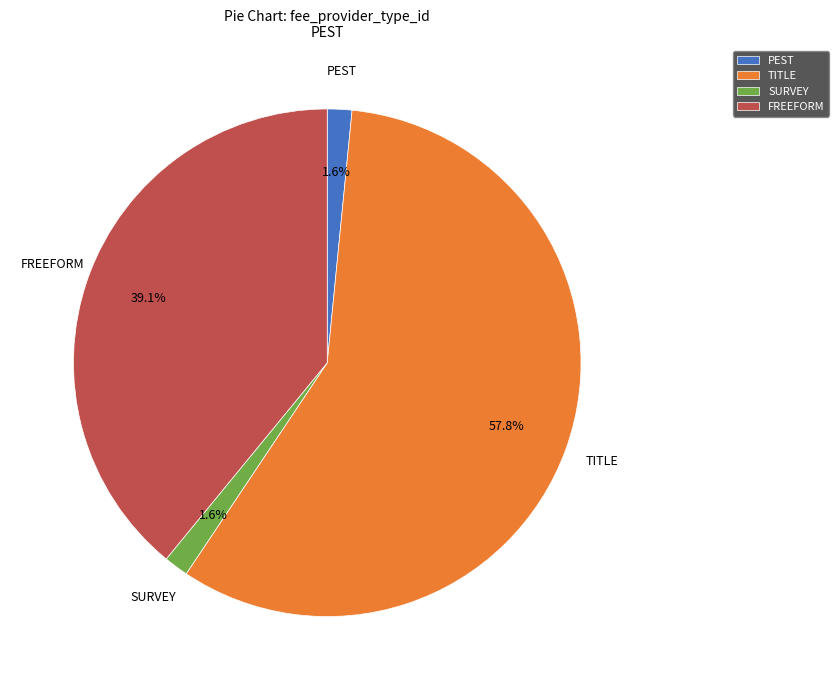

Between SURVEY and TITLE, which is larger?

TITLE